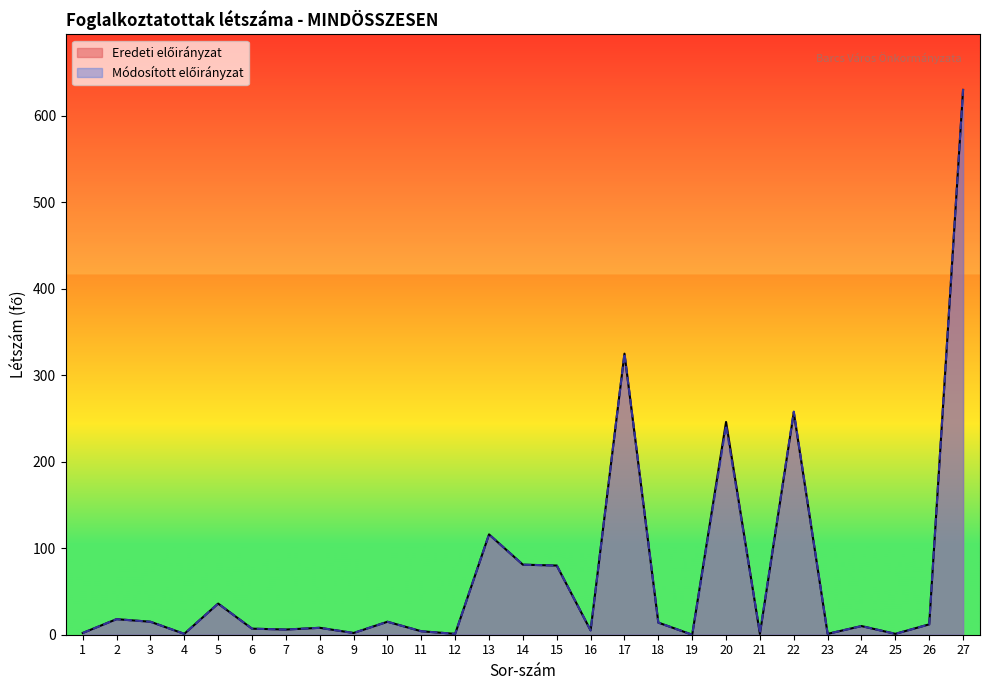

The Módosított előirányzat series shows 242 at 20. True or false?

True